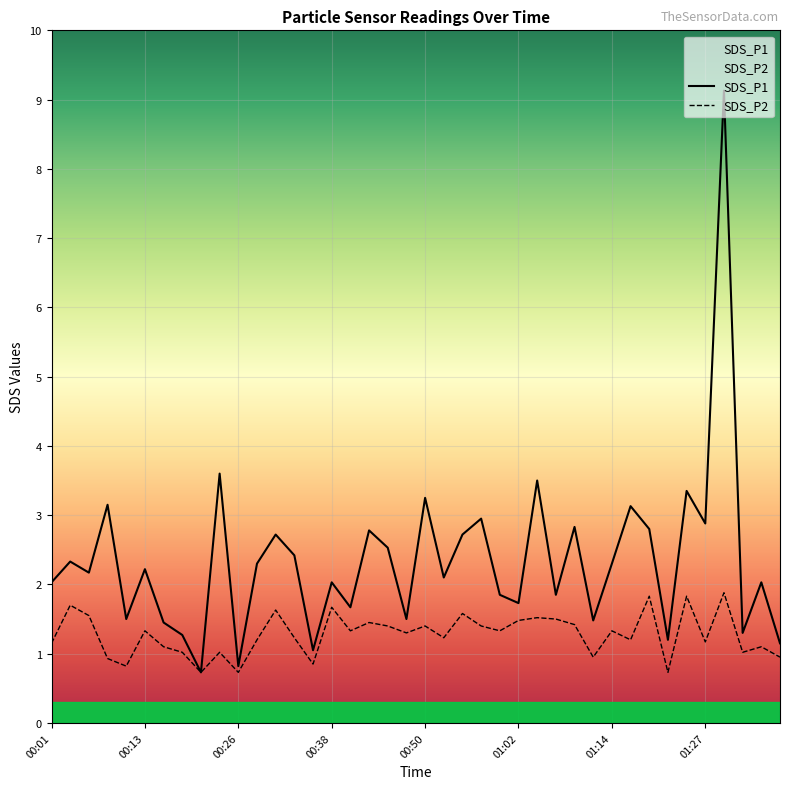

Which series has the largest total across all categories?

SDS_P1